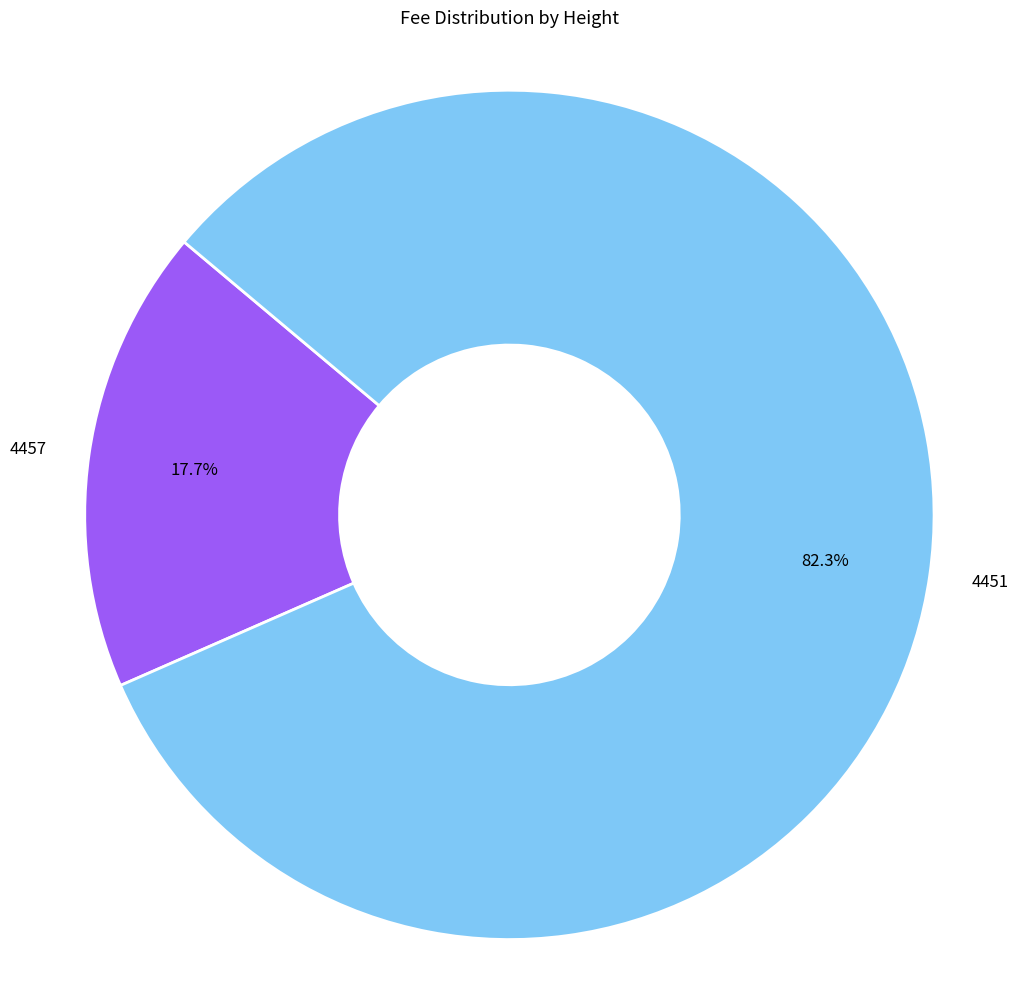

True or false: 4457 accounts for 4% of the total.

False